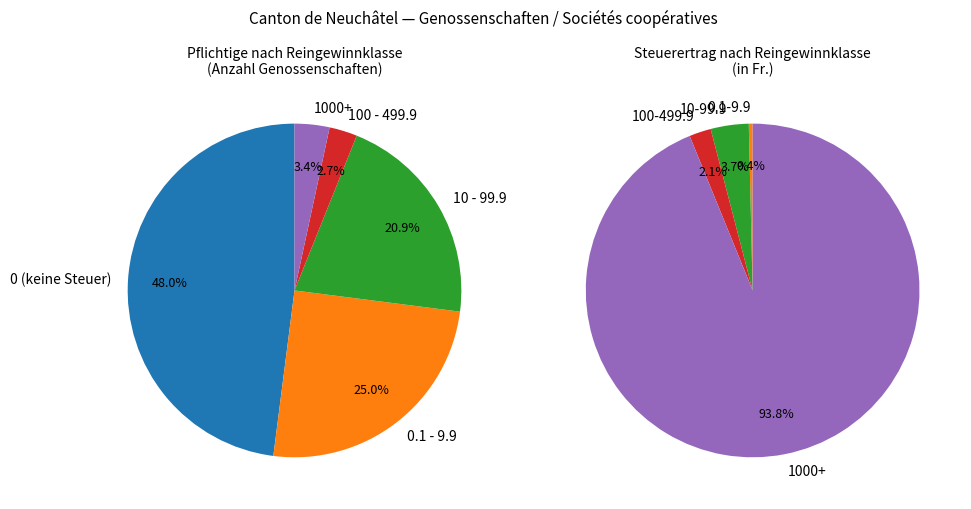

True or false: 70-79.9 accounts for 1% of the total.

False